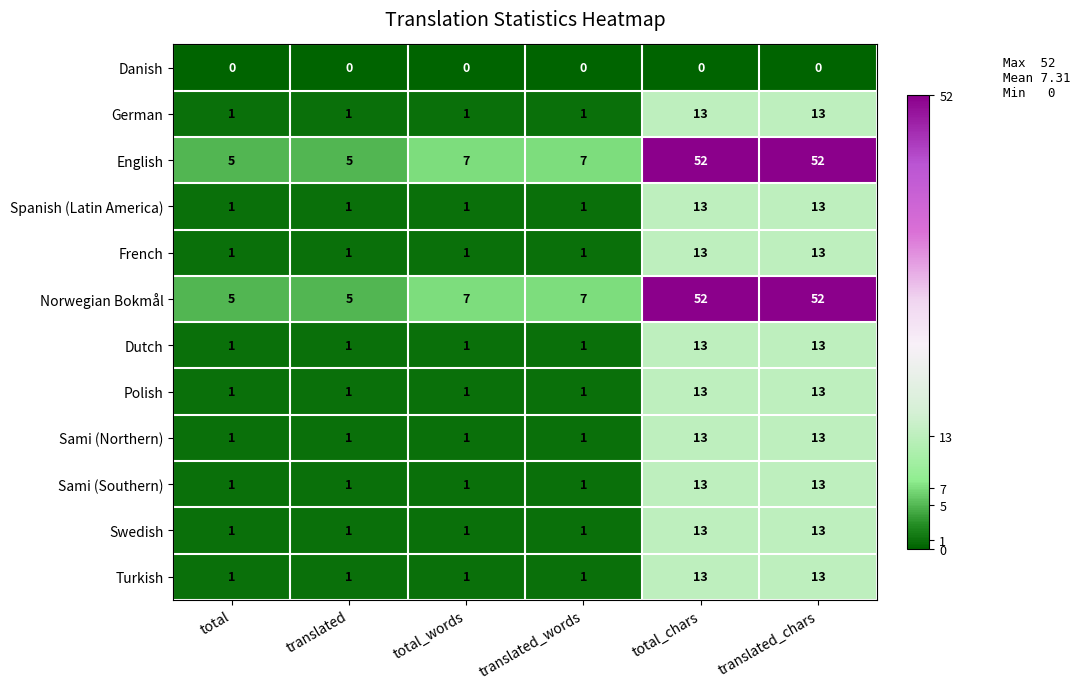

Read the Dutch value at total_chars, to the nearest 10.

10